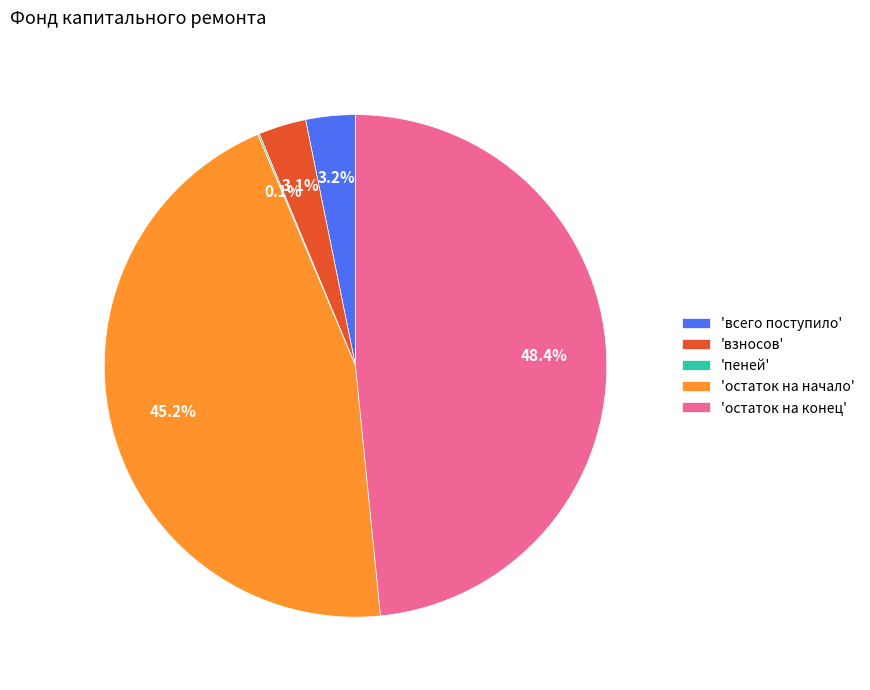

What is the largest slice in the pie chart?

'остаток на конец'